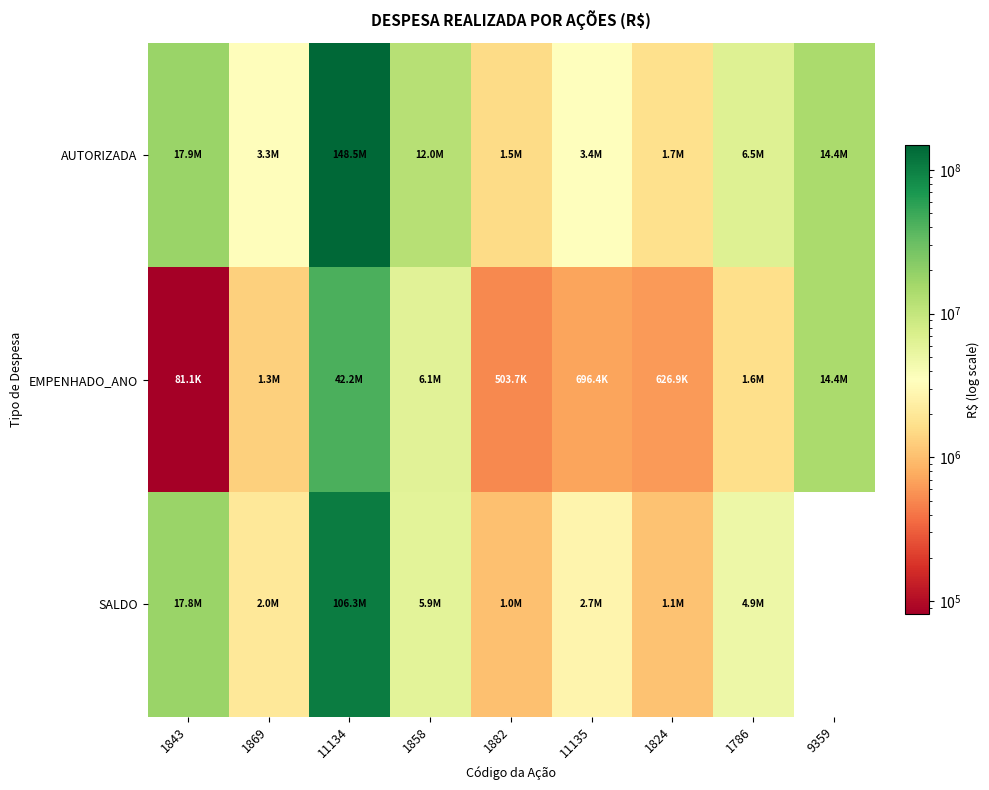

Which label corresponds to the smallest value in the chart?

9359